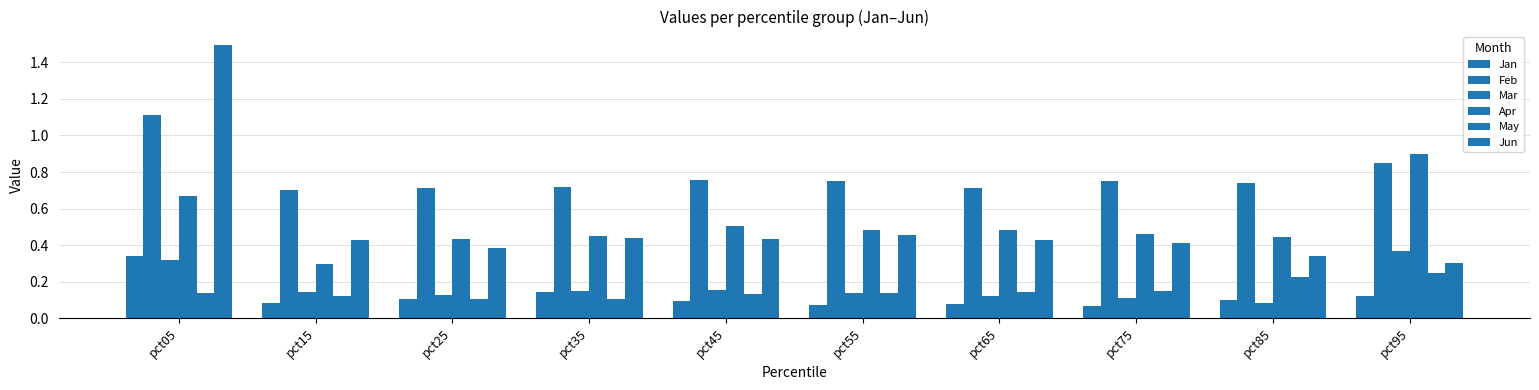

How many bars are there in each group?

6